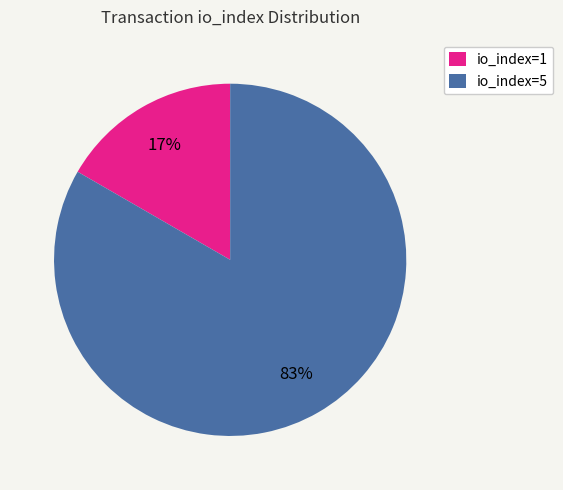

How many segments does this pie chart have?

2